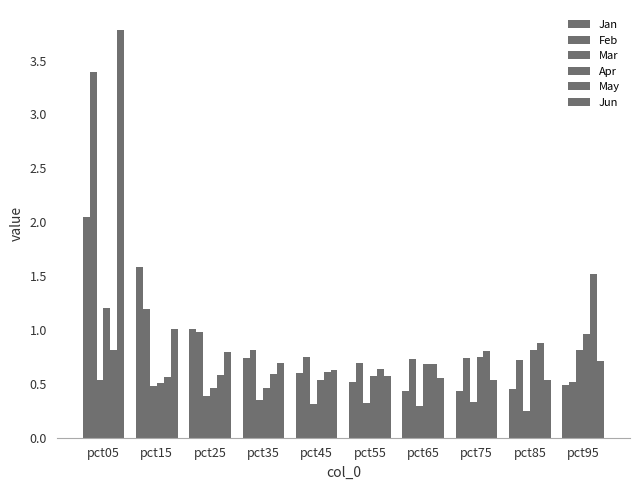

Which series has the largest total across all categories?

Feb